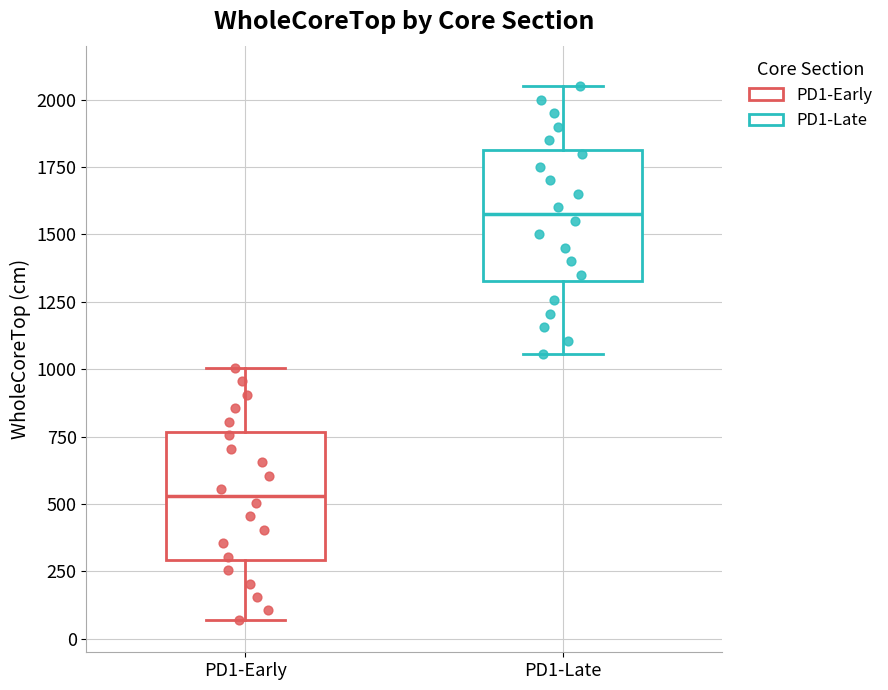

Which box's median line is the lowest?

PD1-Early